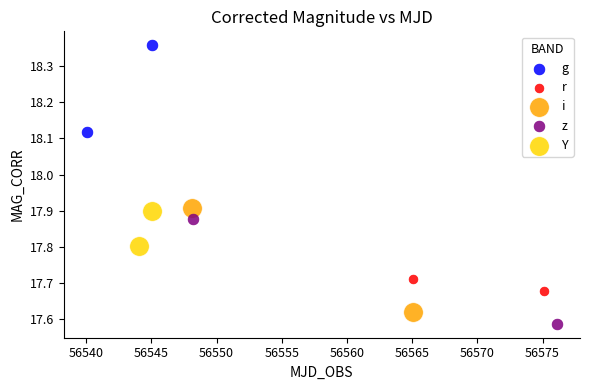

What are all the series names shown in the legend?

g, r, i, z, Y